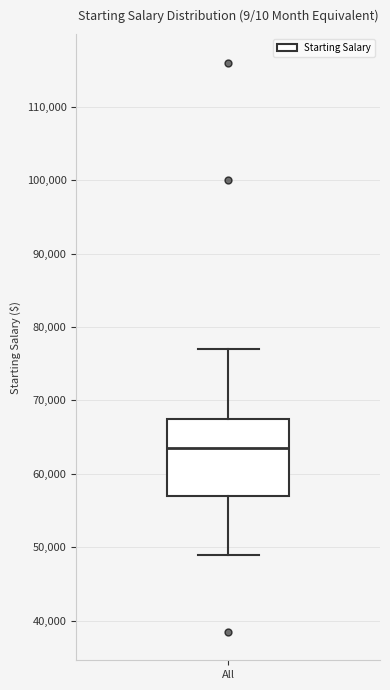

Read this box plot against the y-axis: the position of the median line, the range covered by the box, and the ends of both whiskers. The values are not printed on the chart, so give them approximately, as read against the axis.

median 64000, box 57000 to 68000, whiskers 49000 to 77000